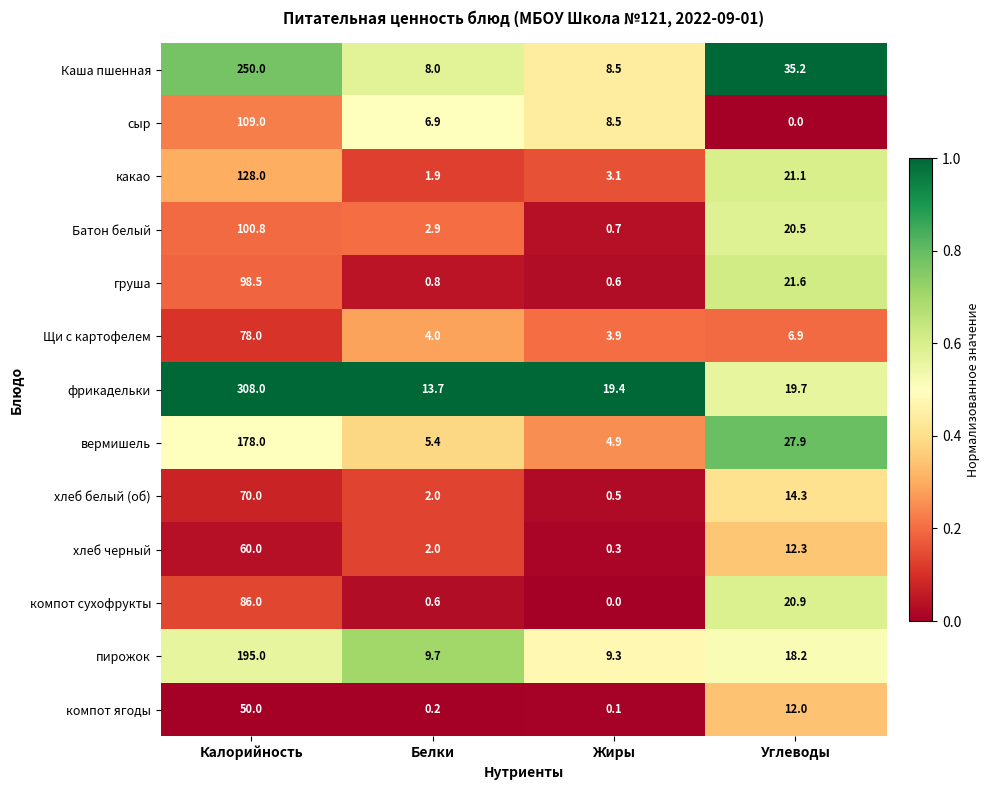

True or false: фрикадельки has a value of 19.7 at Углеводы.

True